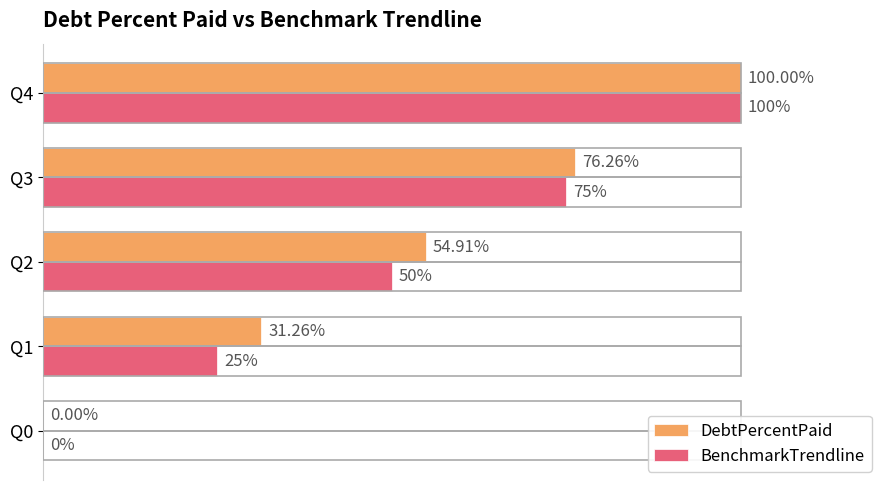

Which series has the largest total across all categories?

DebtPercentPaid